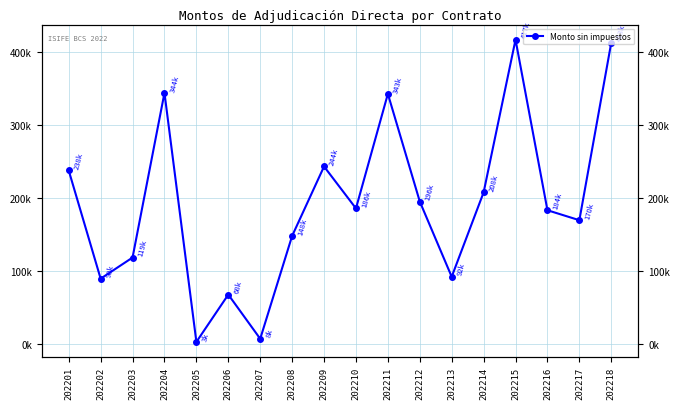

How many lines are shown in the chart?

1